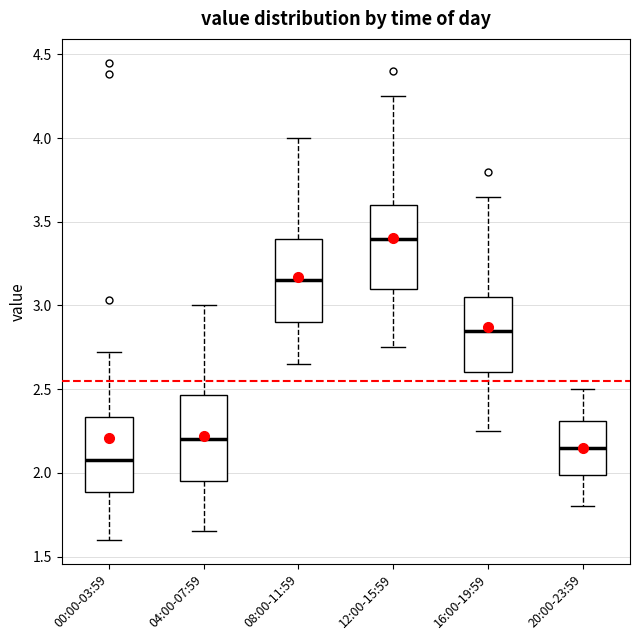

Reading left to right, transcribe this box plot: for each box, give where its median line is, the range the box spans, and where its two whiskers end, as read against the y-axis. The values are not printed on the chart, so give them approximately, as read against the axis.

00:00-03:59: median 2.10, box 1.90 to 2.35, whiskers 1.60 to 2.70
04:00-07:59: median 2.20, box 1.95 to 2.45, whiskers 1.65 to 3.00
08:00-11:59: median 3.15, box 2.90 to 3.40, whiskers 2.65 to 4.00
12:00-15:59: median 3.40, box 3.10 to 3.60, whiskers 2.75 to 4.25
16:00-19:59: median 2.85, box 2.60 to 3.05, whiskers 2.25 to 3.65
20:00-23:59: median 2.15, box 2.00 to 2.30, whiskers 1.80 to 2.50